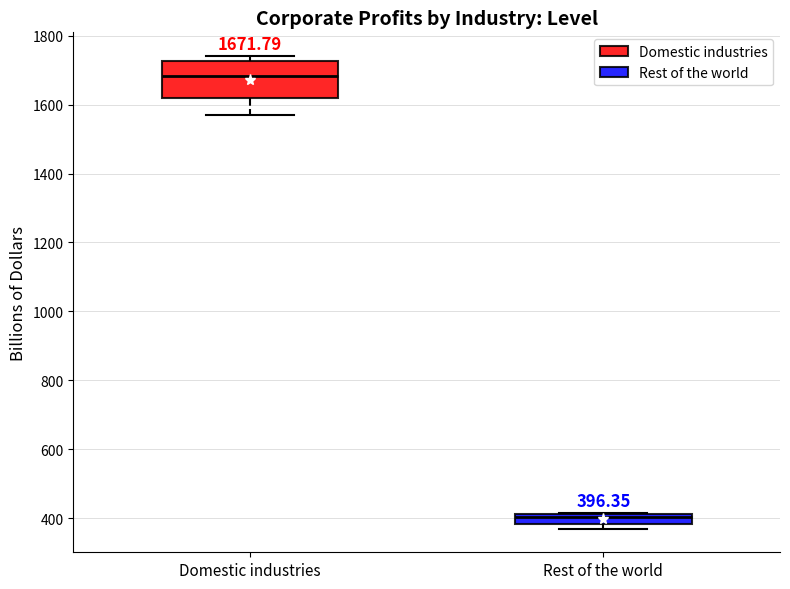

Which box has the lowest median line?

Rest of the world